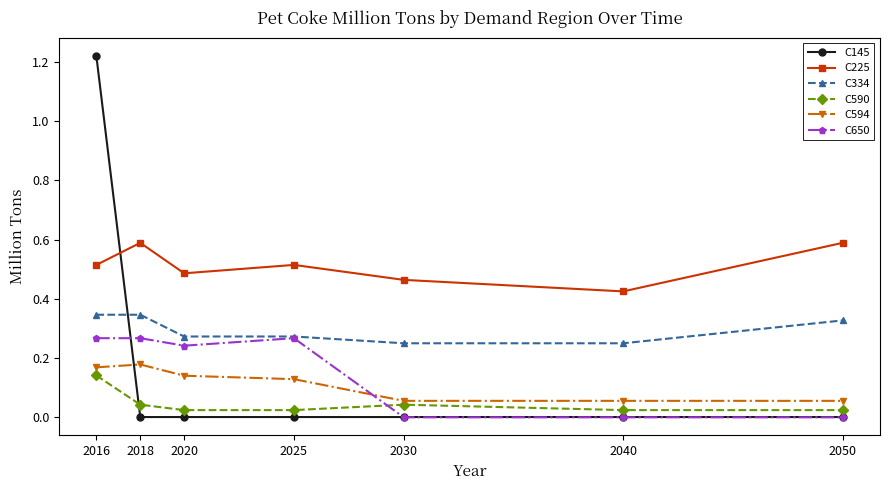

What is the total value across all series at 2016?

2.7